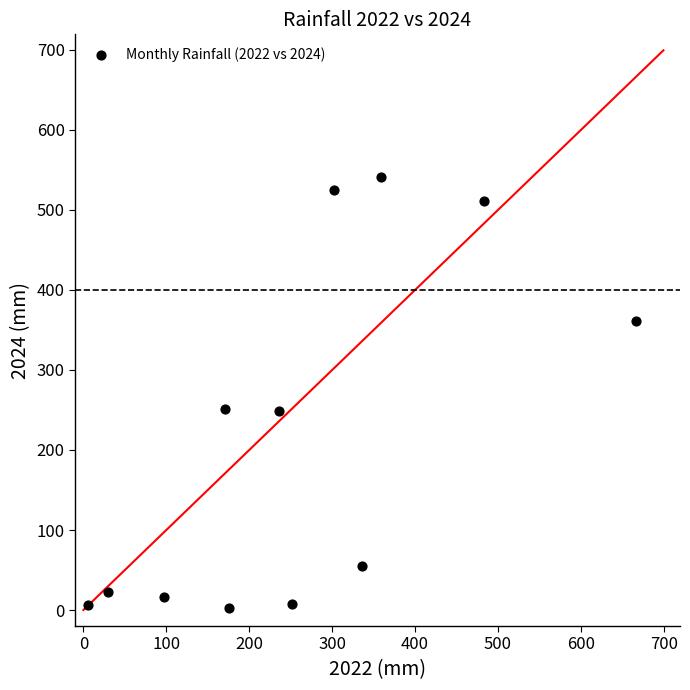

What is the range of Y values (max minus min)?

538.5